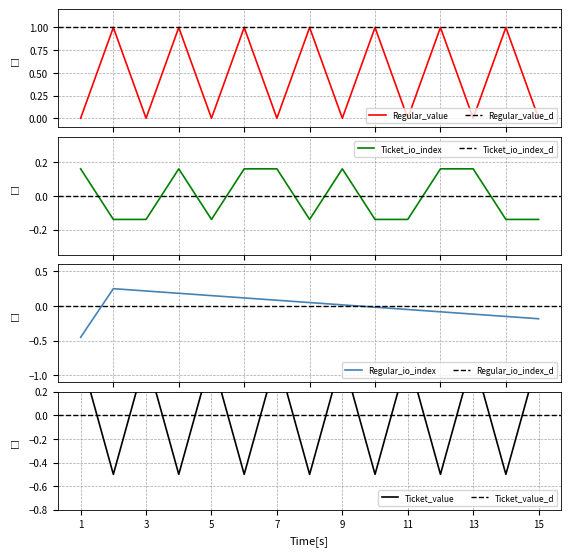

Between 4 and 14, which series saw the biggest shift?

Regular_io_index